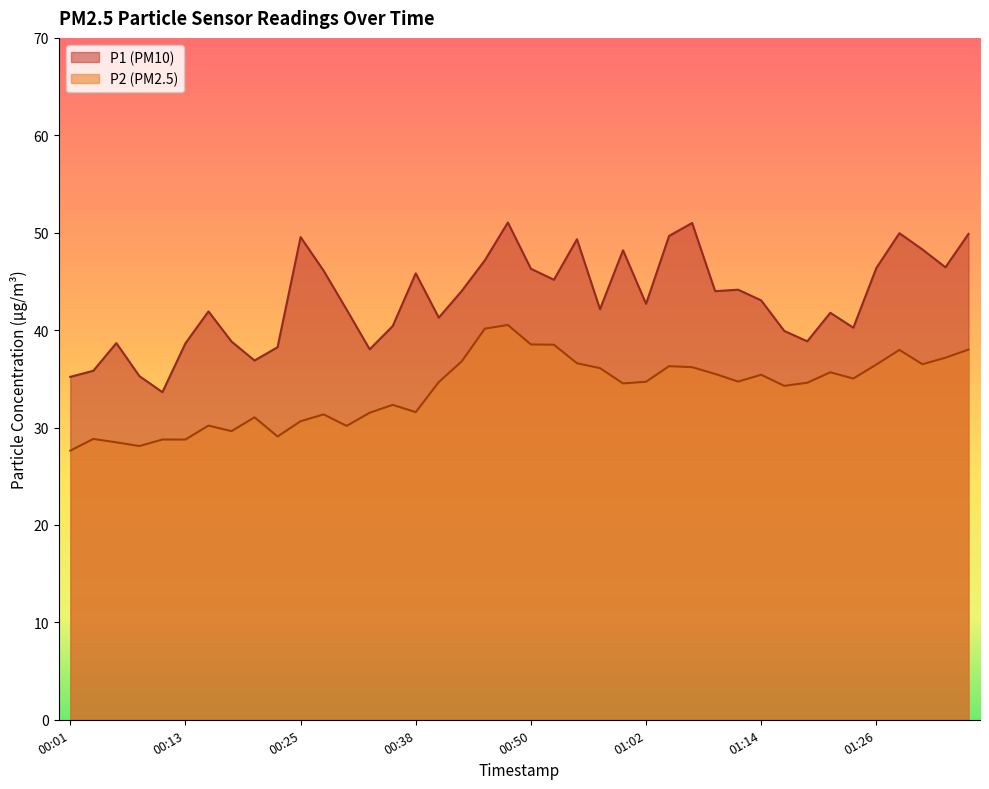

How many interior local valleys does the P1 series have?

11